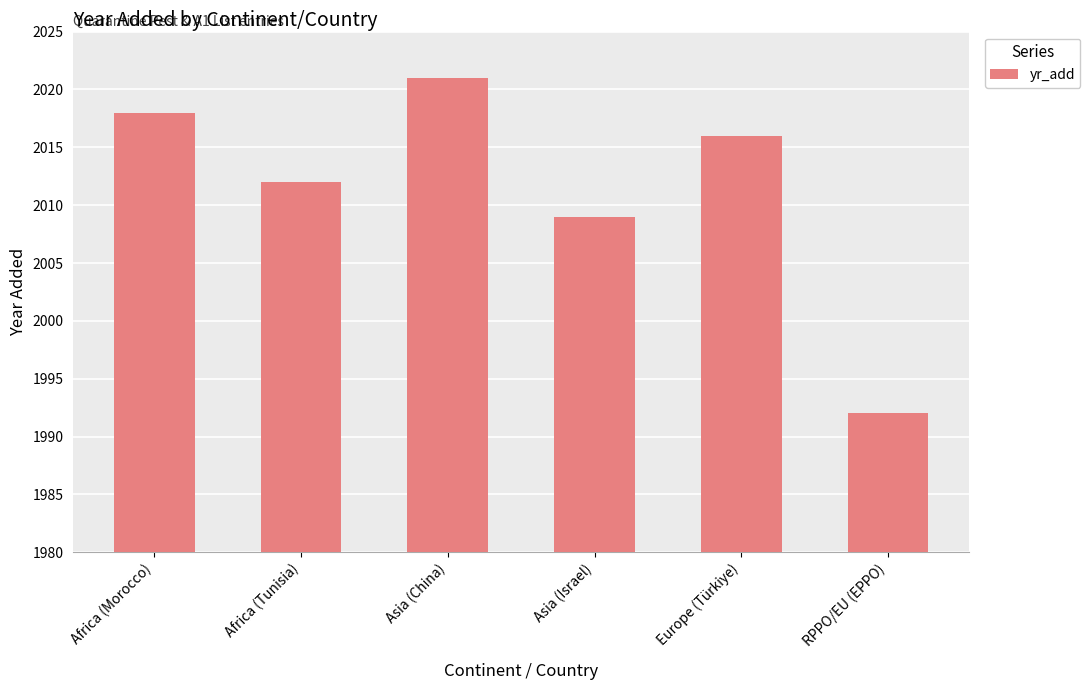

What position from the right is Asia (Israel)?

3